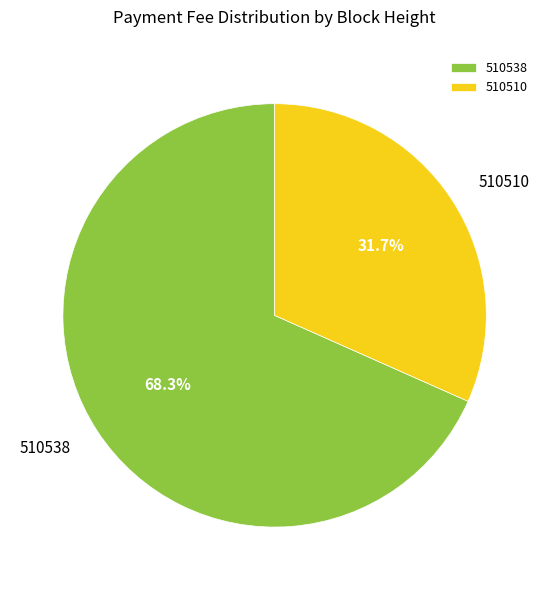

To the nearest percent, what is the difference between the 510538 and 510510 slice percentages?

37%